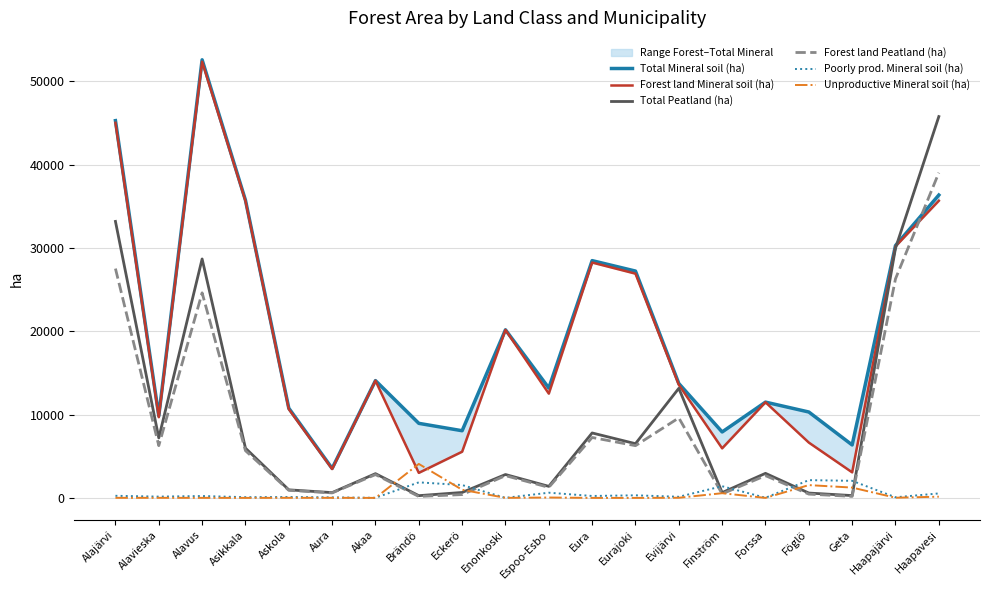

What is the label of the 6th point from the right?

Finström